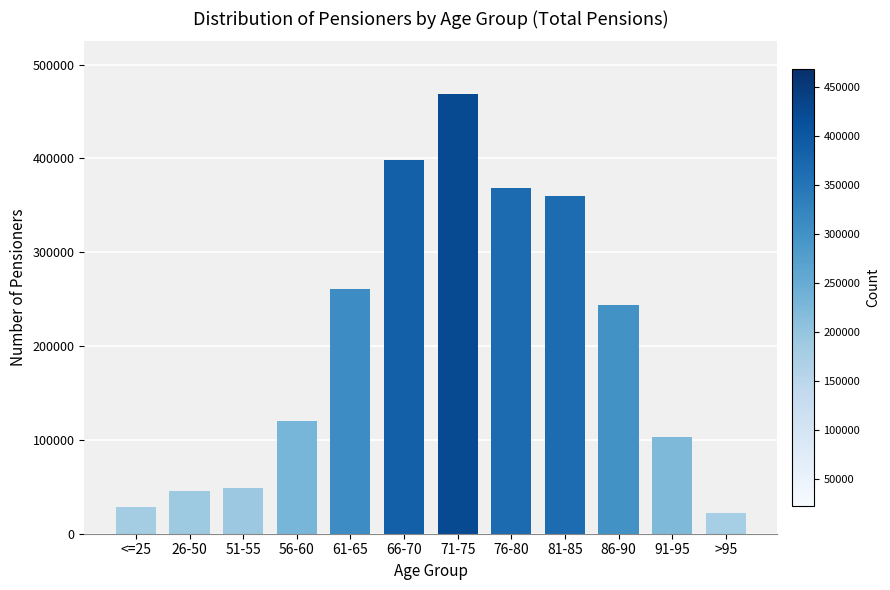

Where does the data first go above 244130?

61-65